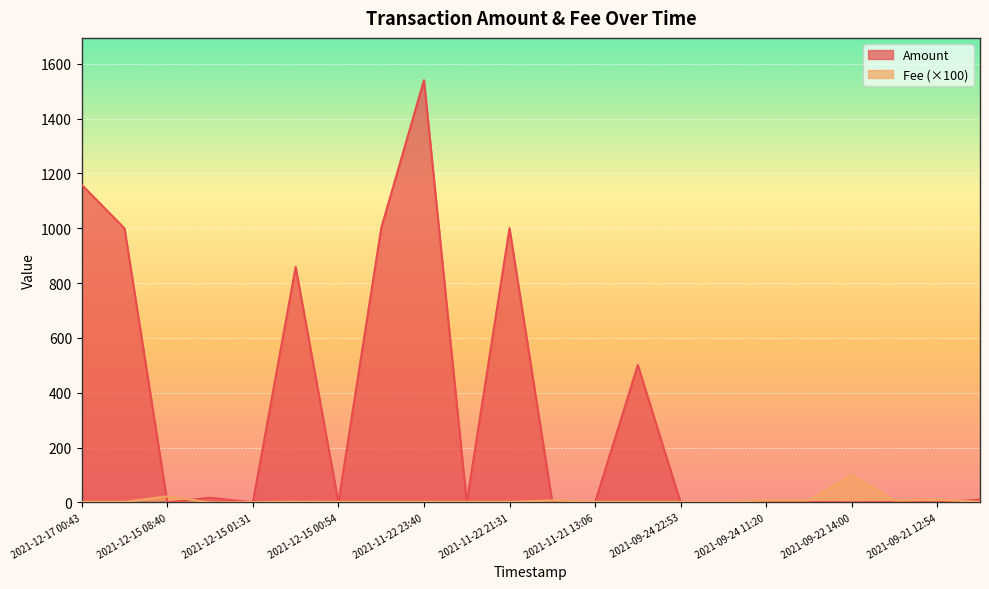

How many distinct data groups are displayed?

2